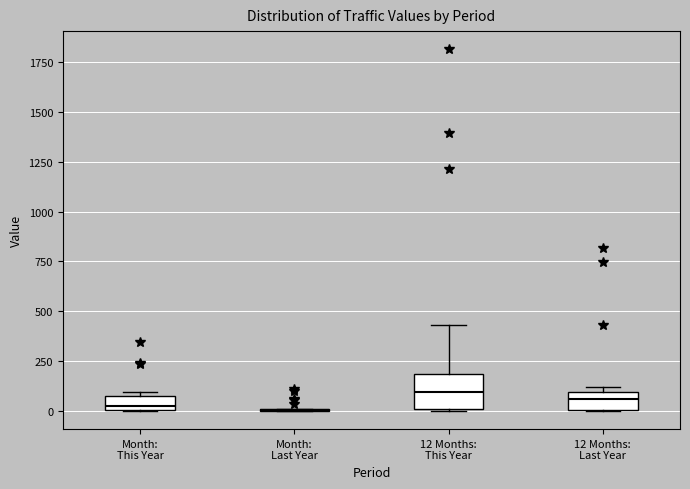

Where is the lower edge of the box for Month: This Year on the y-axis? The values are not printed on the chart, so give them approximately, as read against the axis.

0